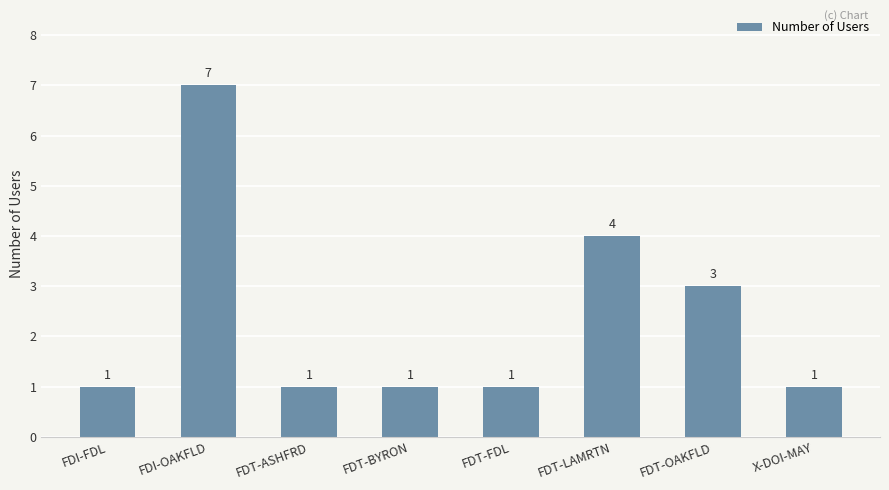

The chart shows a value of 7 at FDI-OAKFLD. True or false?

True